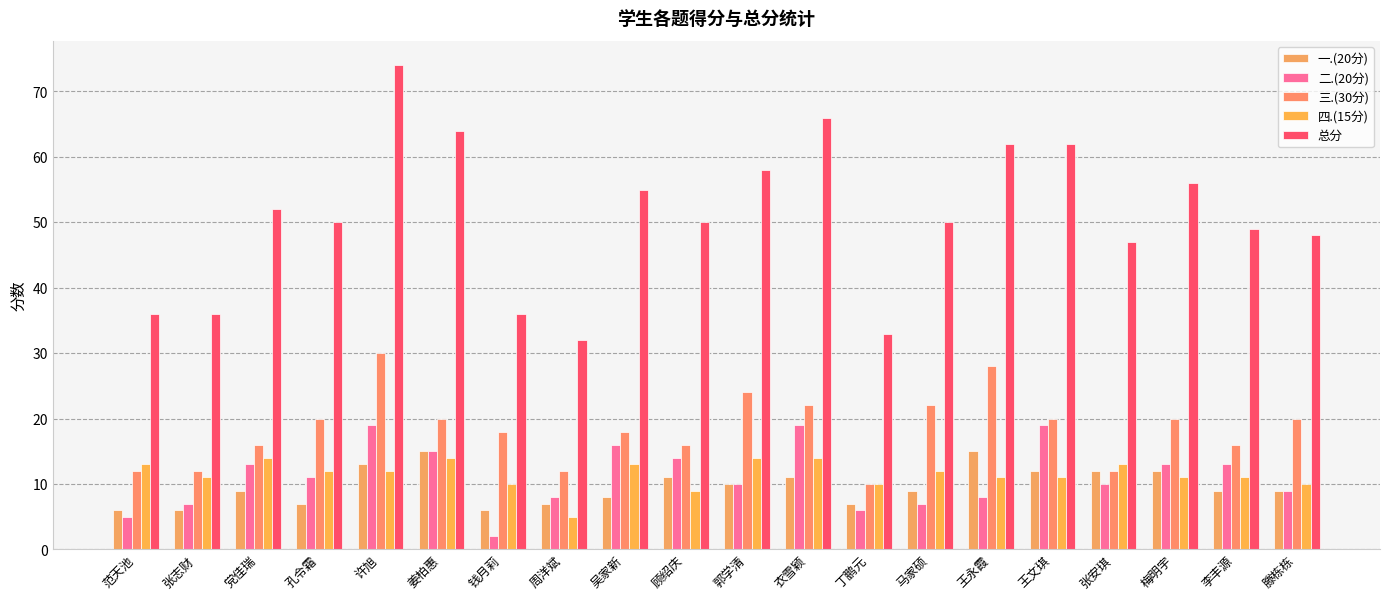

Where is 三.(30分) nearest to the value 20?

孔令霜